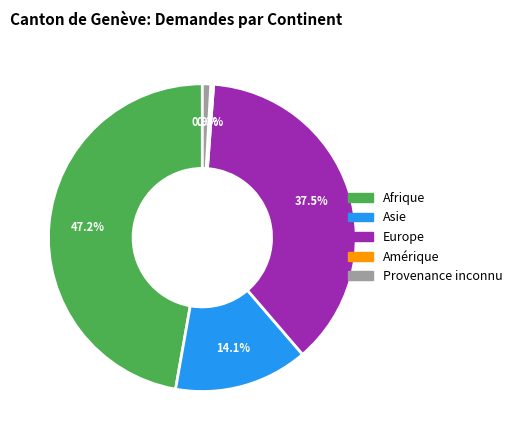

How many segments does this pie chart have?

5